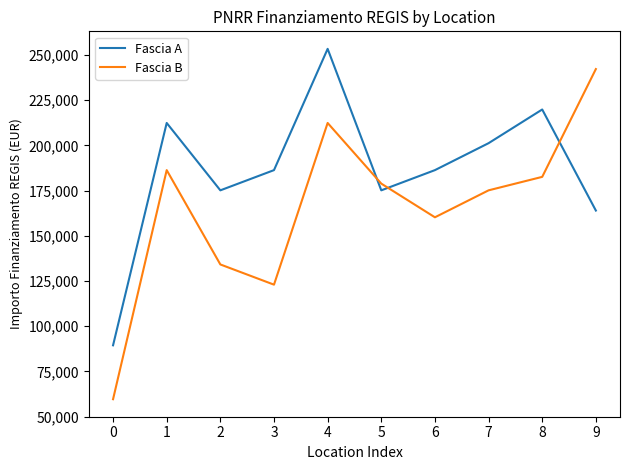

The value of Fascia B at 3 is 122951.9. True or false?

True